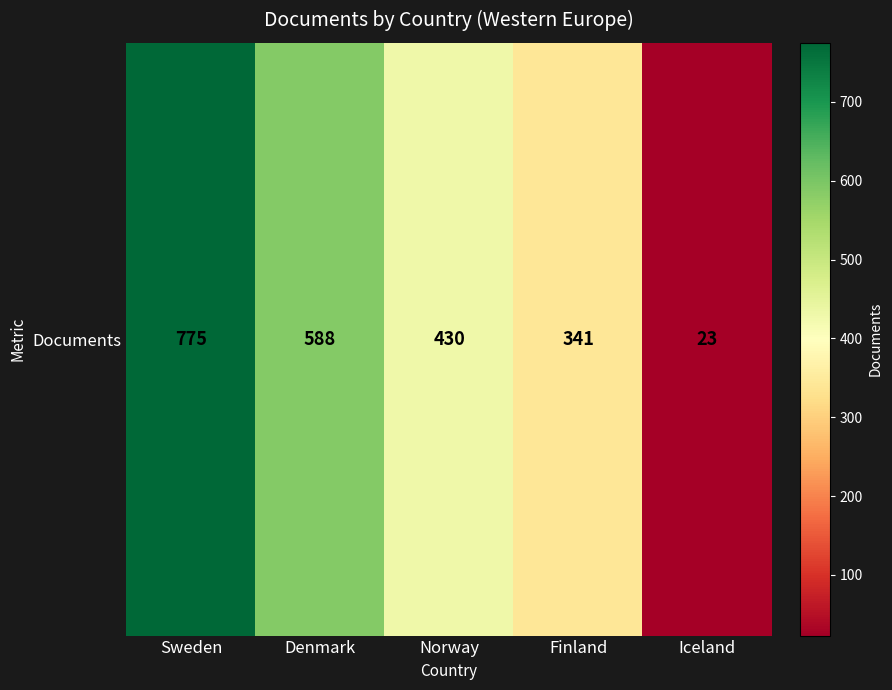

What is the change in value from Denmark to Finland?

-247